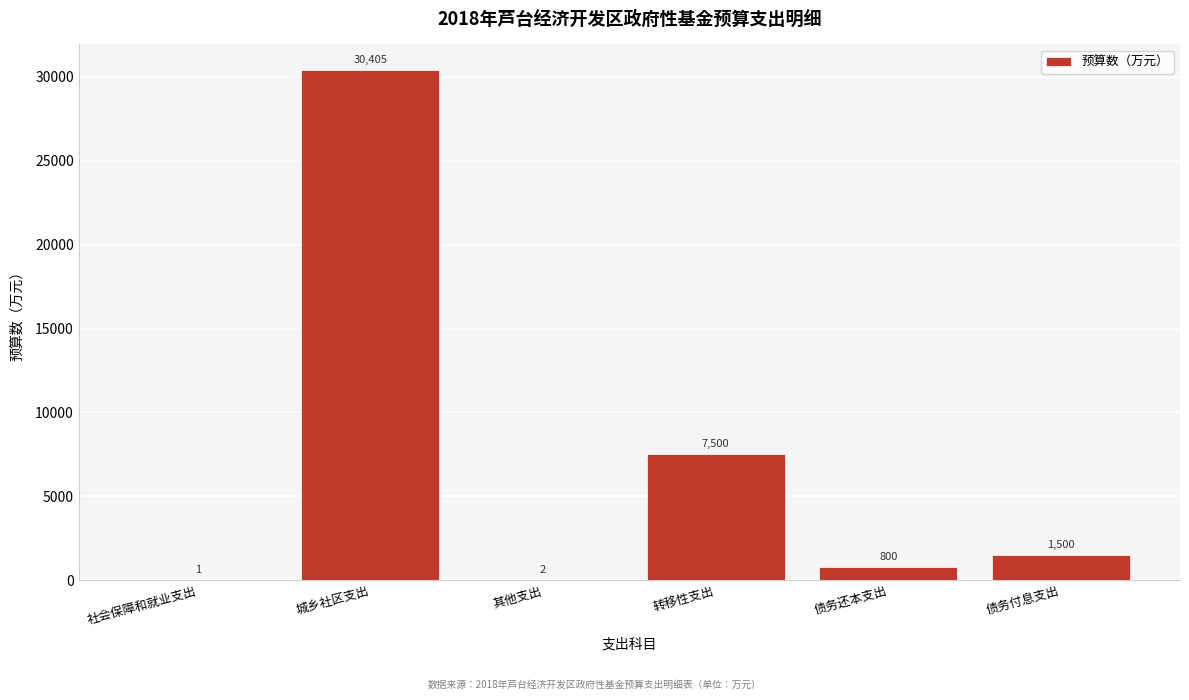

Reading left to right, what are all the values shown in this chart?

社会保障和就业支出=1	城乡社区支出=30405	其他支出=2	转移性支出=7500	债务还本支出=800	债务付息支出=1500